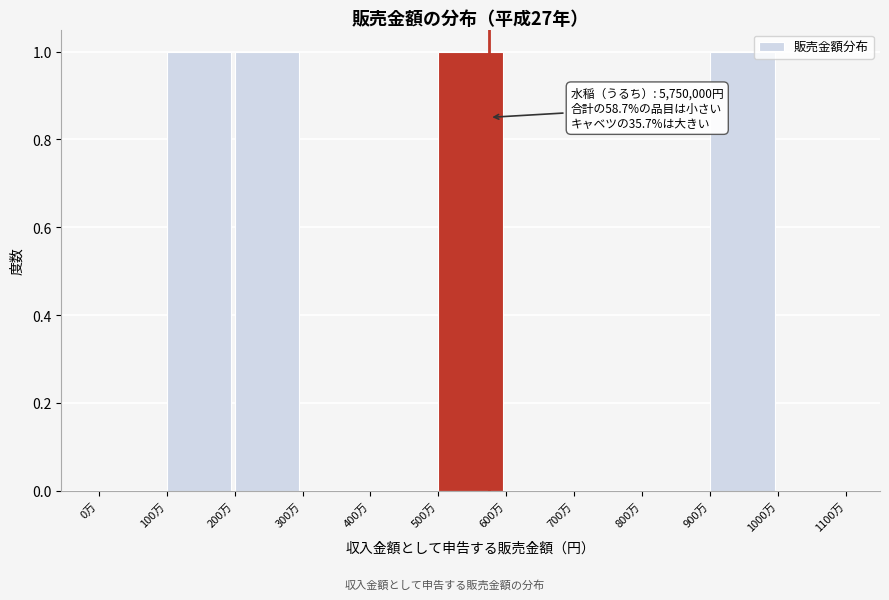

Reading right to left, extract all data points from this chart.

1000万=0	900万=1	800万=0	700万=0	600万=0	500万=1	400万=0	300万=0	200万=1	100万=1	0万=0